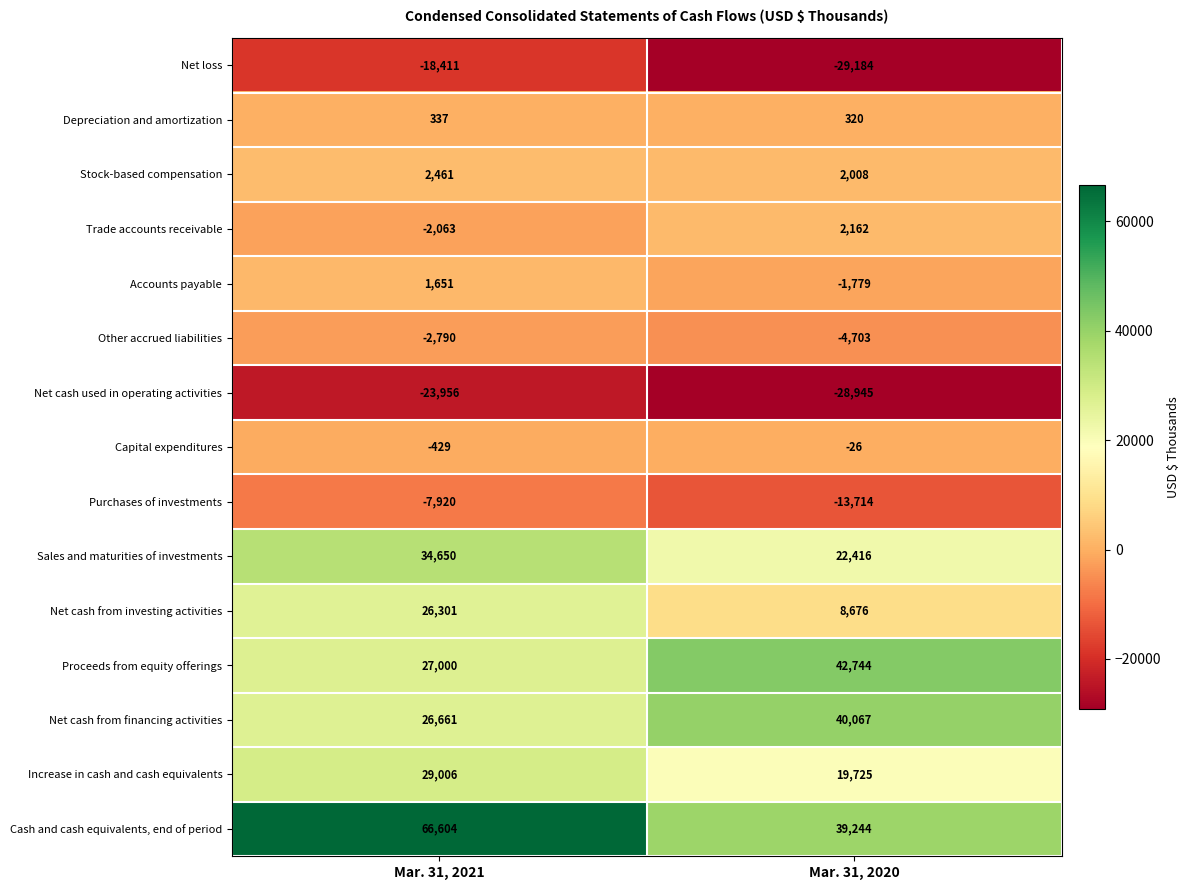

Reading left to right, what are all the values shown in this chart?

Net loss: Mar. 31, 2021=-18411	Mar. 31, 2020=-29184
Depreciation and amortization: Mar. 31, 2021=337	Mar. 31, 2020=320
Stock-based compensation: Mar. 31, 2021=2461	Mar. 31, 2020=2008
Trade accounts receivable: Mar. 31, 2021=-2063	Mar. 31, 2020=2162
Accounts payable: Mar. 31, 2021=1651	Mar. 31, 2020=-1779
Other accrued liabilities: Mar. 31, 2021=-2790	Mar. 31, 2020=-4703
Net cash used in operating activities: Mar. 31, 2021=-23956	Mar. 31, 2020=-28945
Capital expenditures: Mar. 31, 2021=-429	Mar. 31, 2020=-26
Purchases of investments: Mar. 31, 2021=-7920	Mar. 31, 2020=-13714
Sales and maturities of investments: Mar. 31, 2021=34650	Mar. 31, 2020=22416
Net cash from investing activities: Mar. 31, 2021=26301	Mar. 31, 2020=8676
Proceeds from equity offerings: Mar. 31, 2021=27000	Mar. 31, 2020=42744
Net cash from financing activities: Mar. 31, 2021=26661	Mar. 31, 2020=40067
Increase in cash and cash equivalents: Mar. 31, 2021=29006	Mar. 31, 2020=19725
Cash and cash equivalents, end of period: Mar. 31, 2021=66604	Mar. 31, 2020=39244